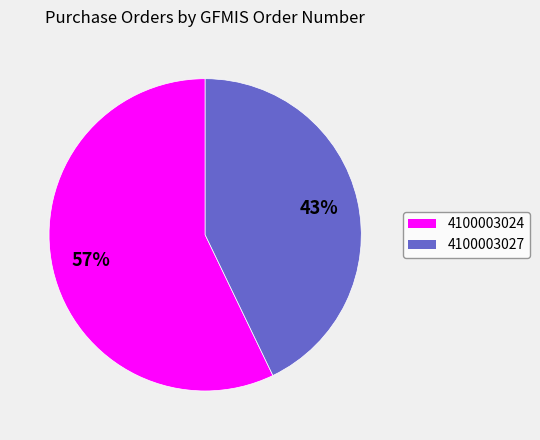

Rank the categories by value from highest to lowest.

4100003024, 4100003027